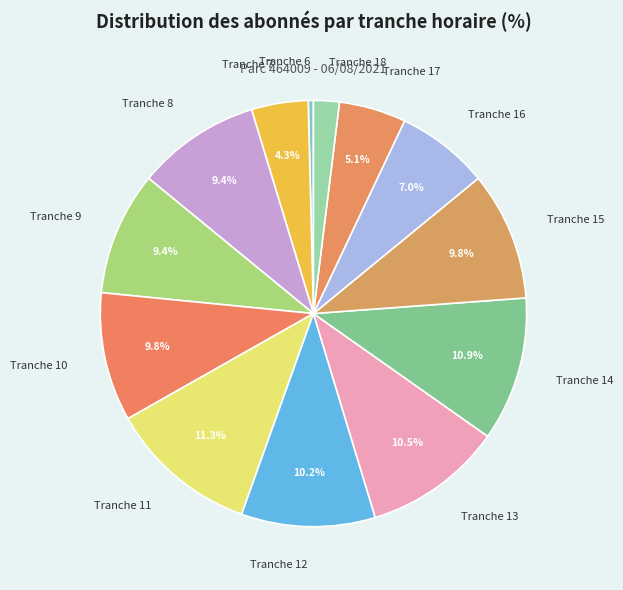

What is the smallest slice in the pie chart?

Tranche 6